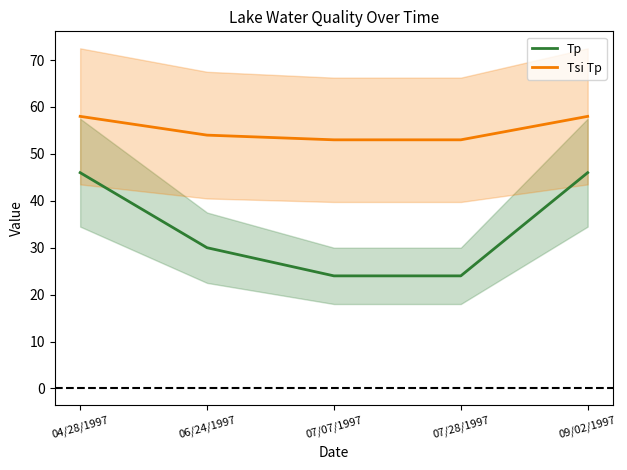

The value of Tsi Tp at 09/02/1997 is 58. True or false?

True